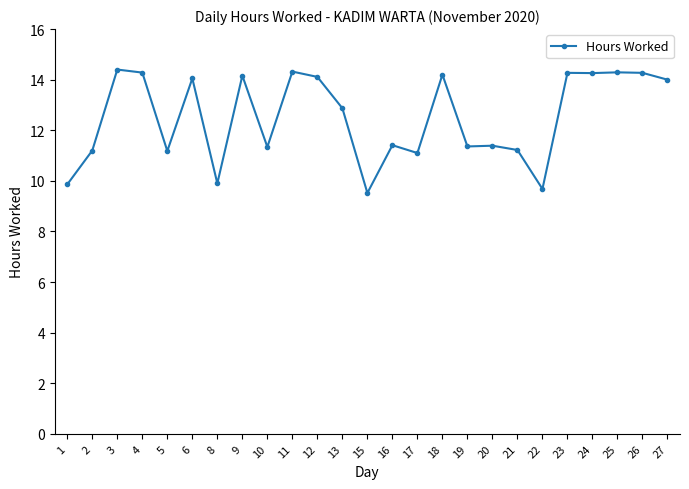

True or false: the data shows 11.4 at 19.

True